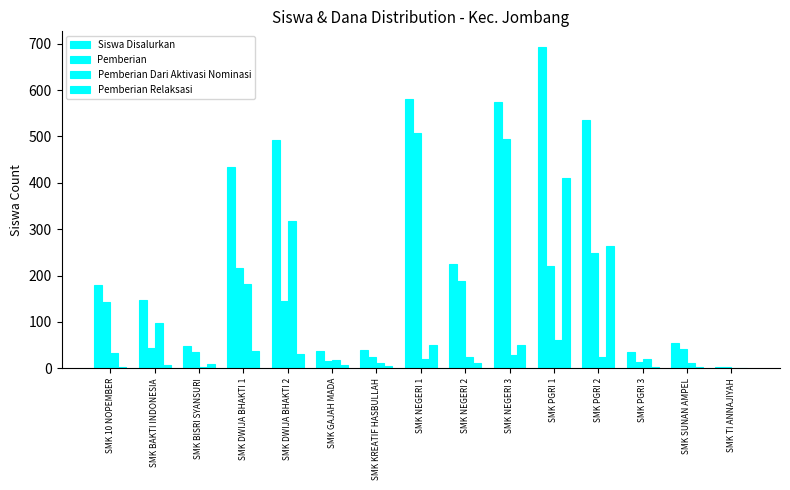

What is the sum of the Siswa Disalurkan values at SMK NEGERI 1 and SMK NEGERI 2?

805